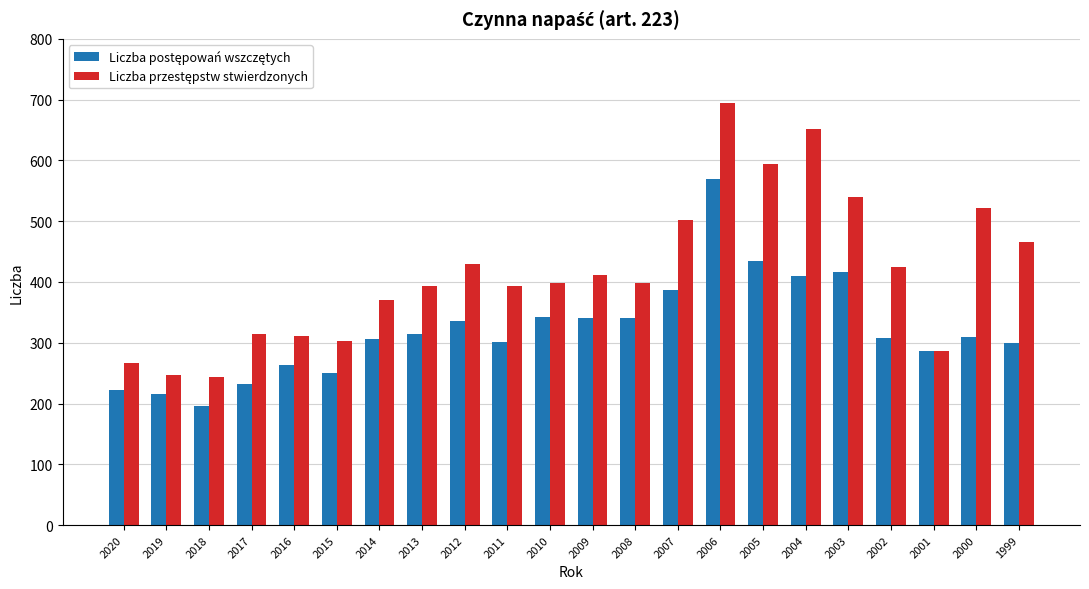

What is the greatest value displayed?

695